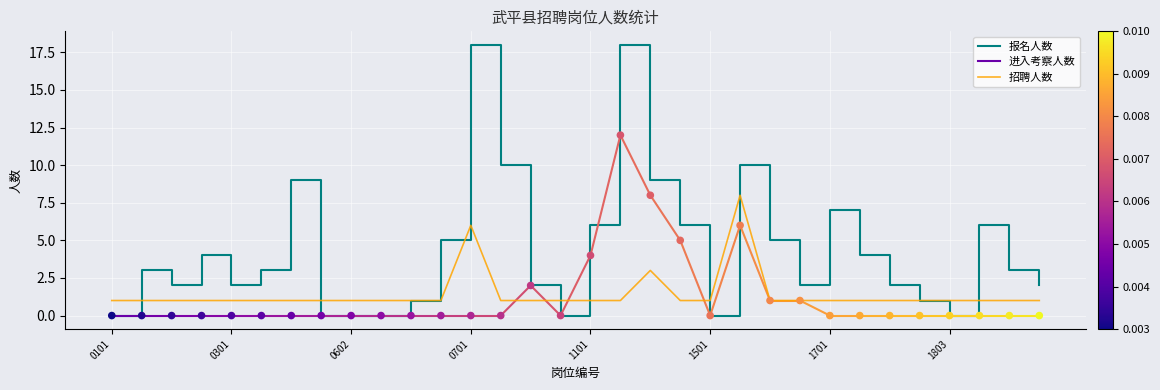

Which series contains the lowest Y value?

报名人数